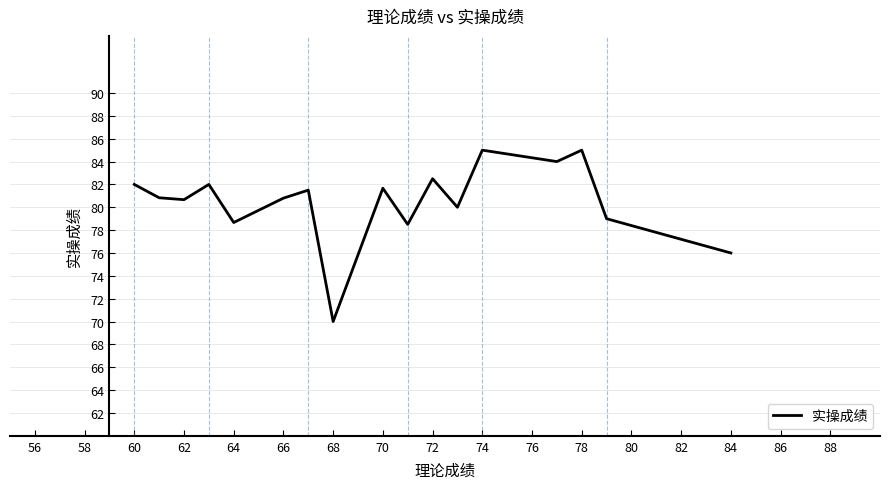

What is the difference between the maximum and minimum values?

15.0